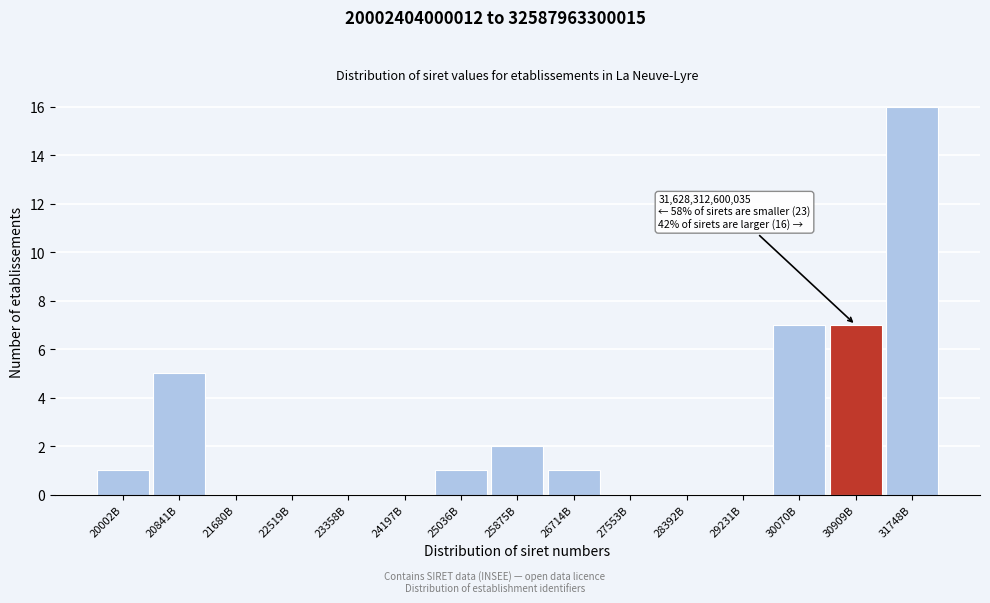

Reading right to left, extract all data points from this chart.

31748B=16	30909B=7	30070B=7	29231B=0	28392B=0	27553B=0	26714B=1	25875B=2	25036B=1	24197B=0	23358B=0	22519B=0	21680B=0	20841B=5	20002B=1